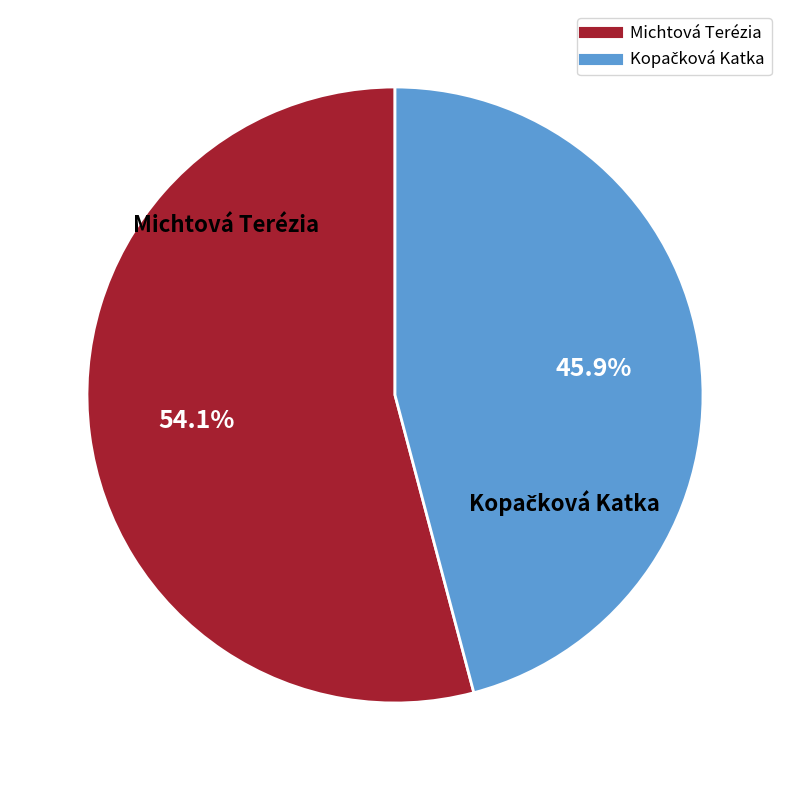

How much of the chart is everything except Michtová Terézia?

45.9%